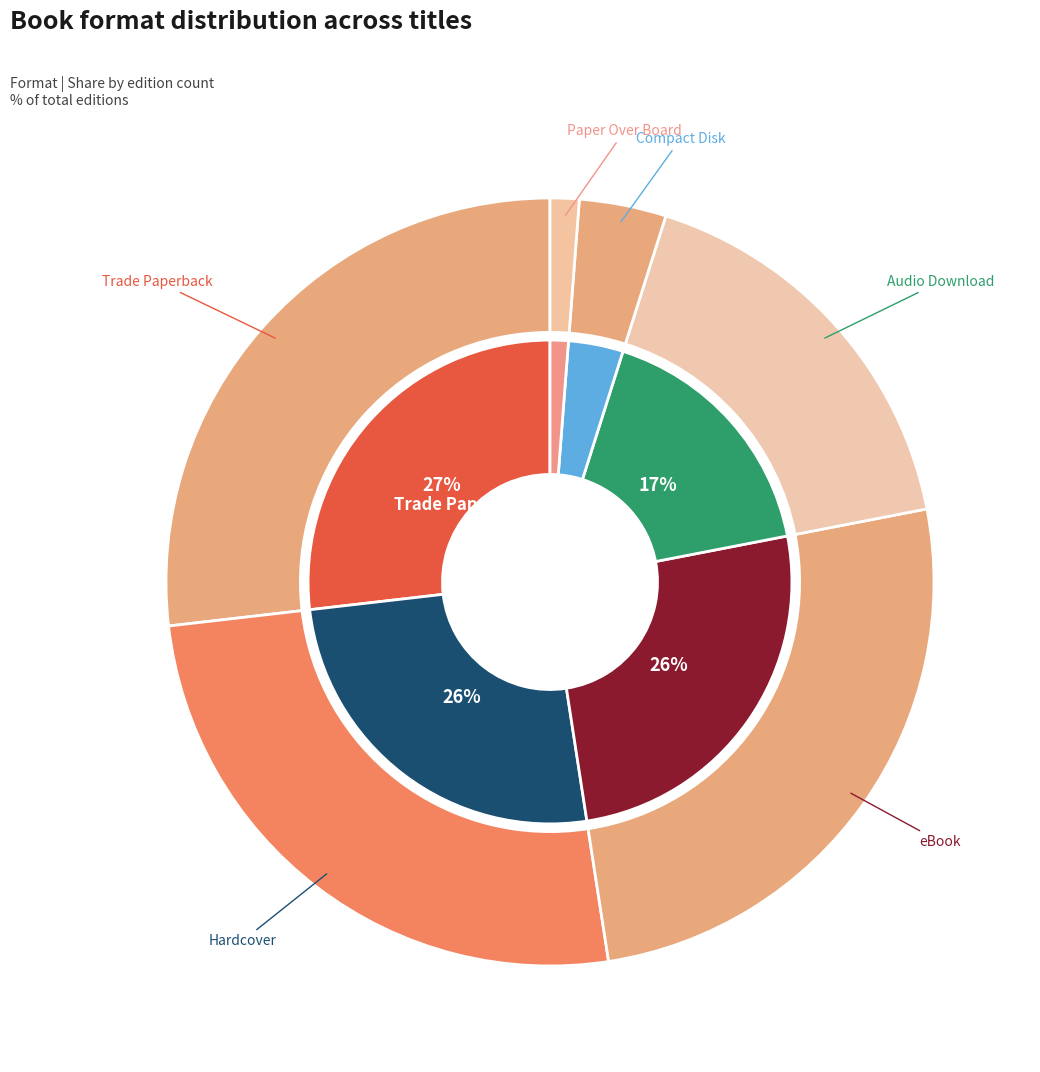

To the nearest percent, what portion does Audio Download represent?

17%